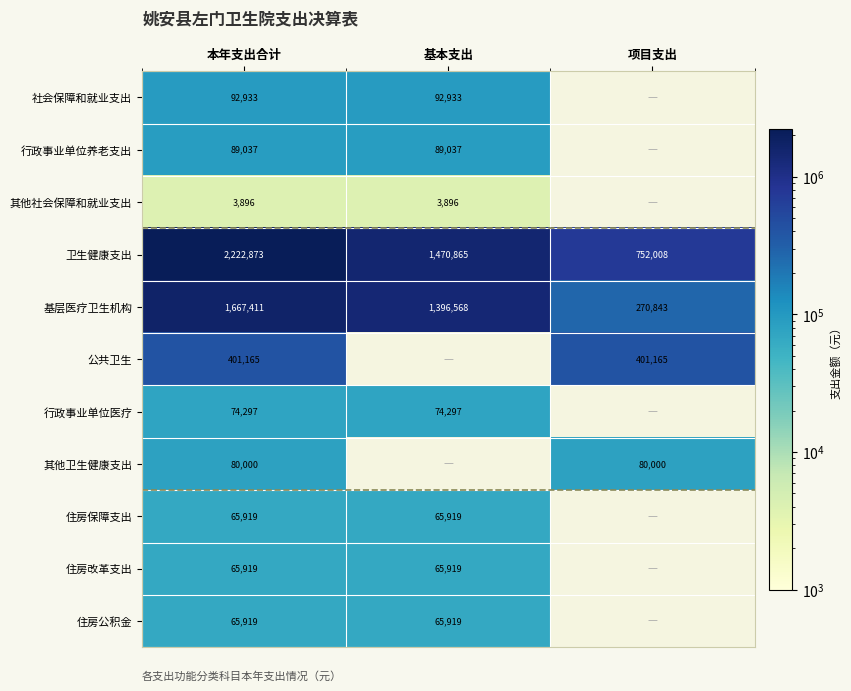

Is the value of 卫生健康支出 at 基本支出 greater than the value of 社会保障和就业支出 at 本年支出合计?

Yes